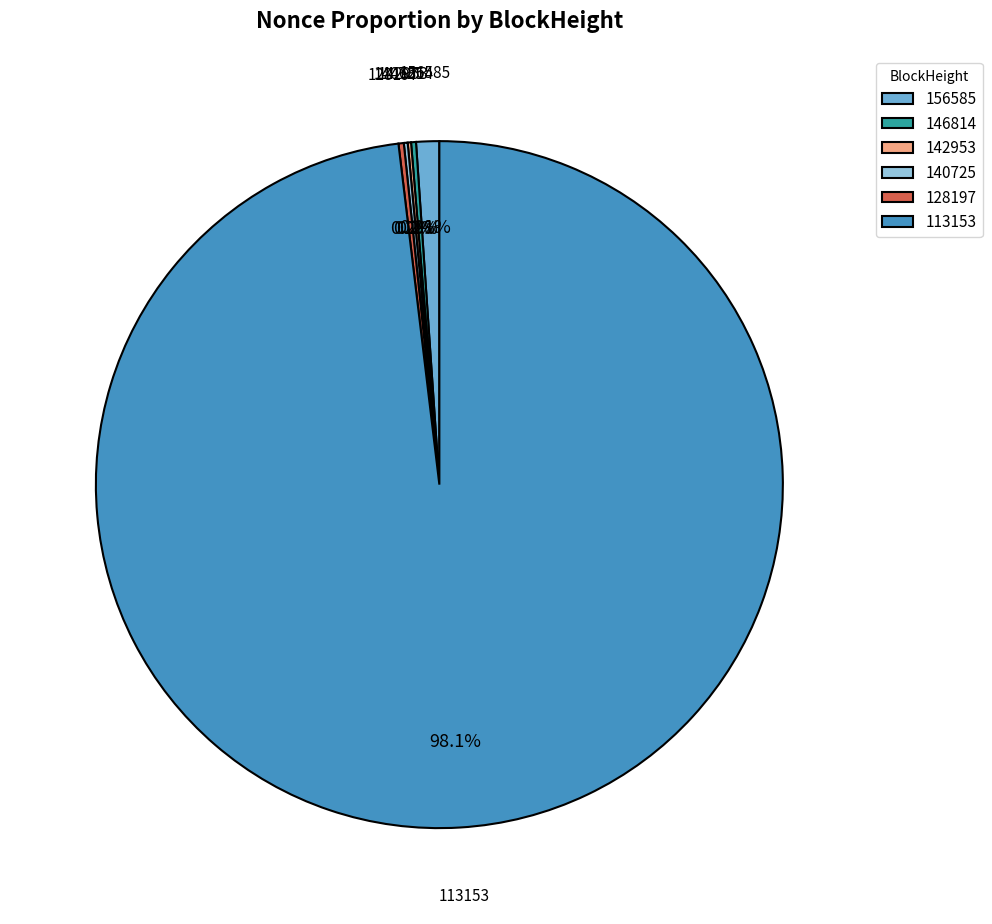

Which category has the biggest portion of the pie?

113153